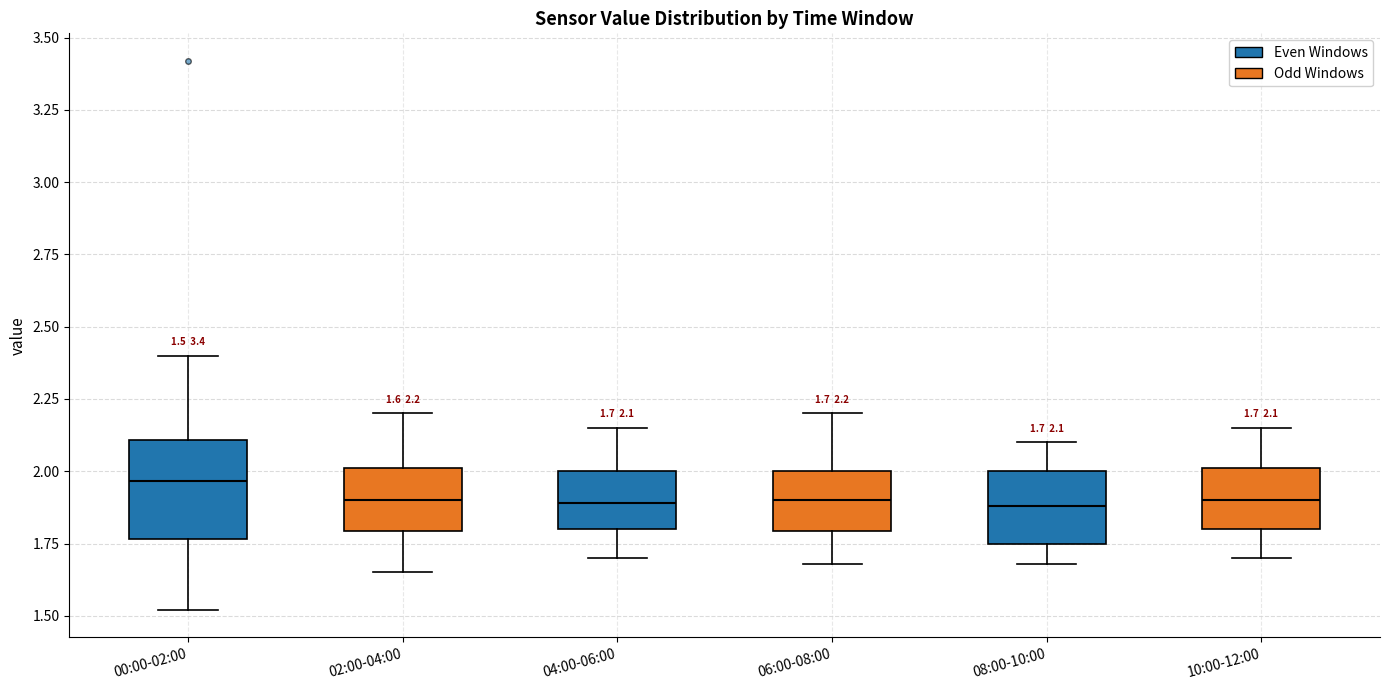

Comparing the boxes themselves (not the whiskers), which one is the tallest?

00:00-02:00